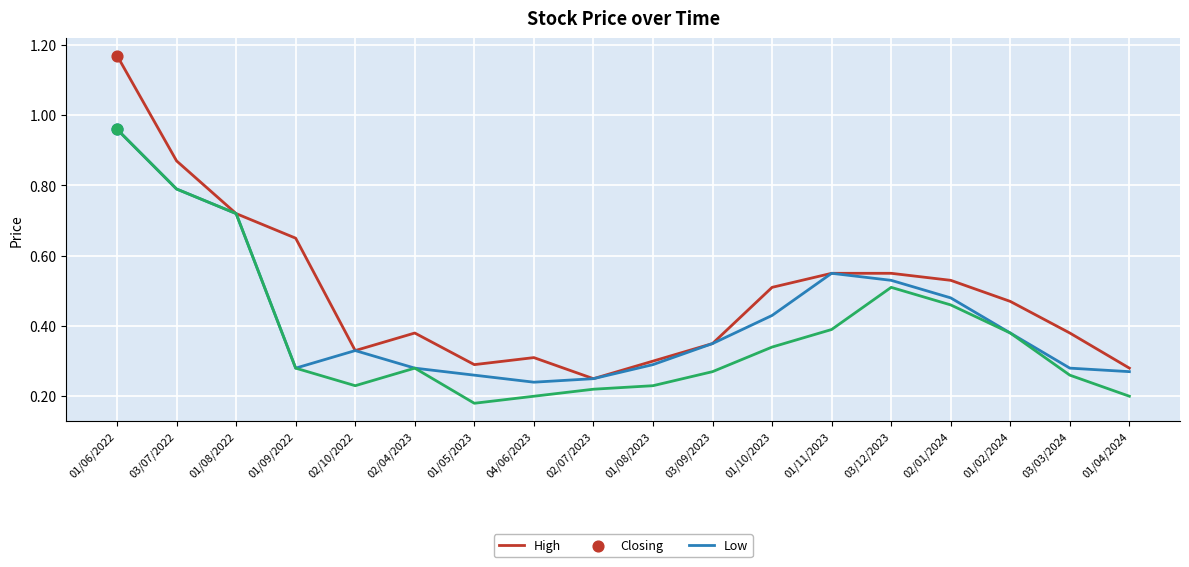

Is the value of Closing at 03/09/2023 greater than the value of High at 01/08/2022?

No